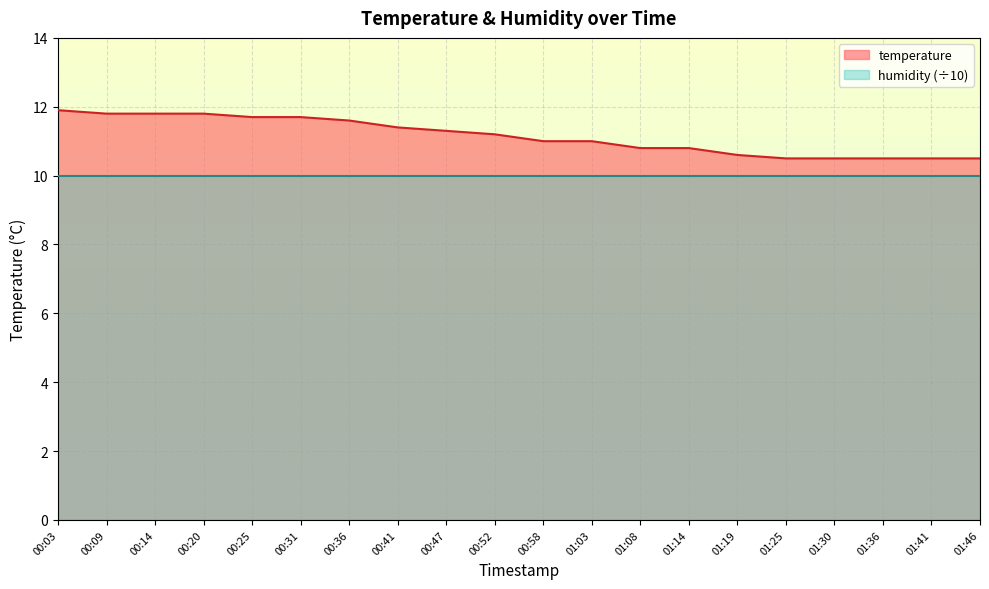

Does the chart display data point markers on the line(s)?

No